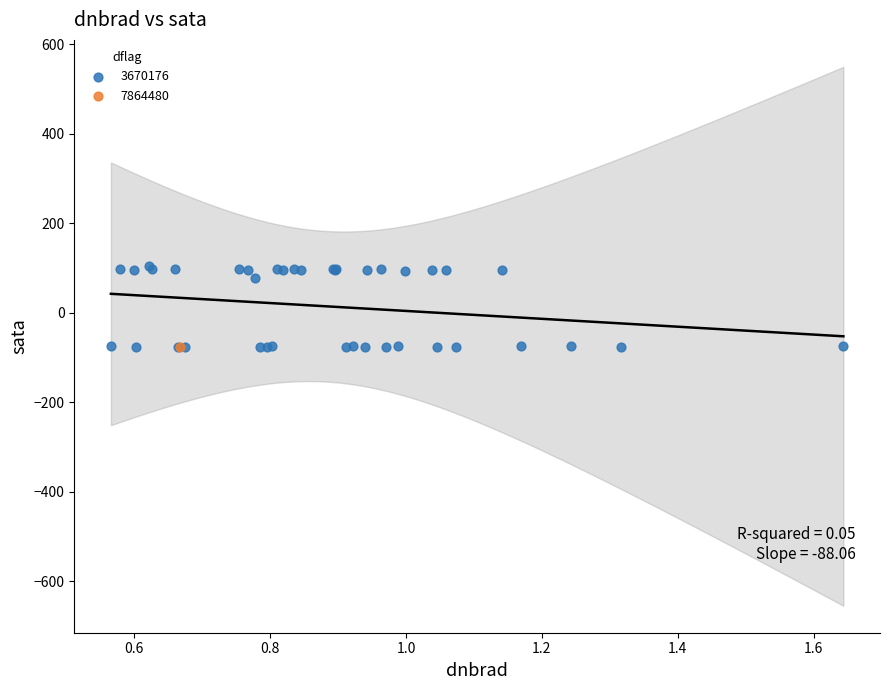

What are all the series names shown in the legend?

3670176, 7864480